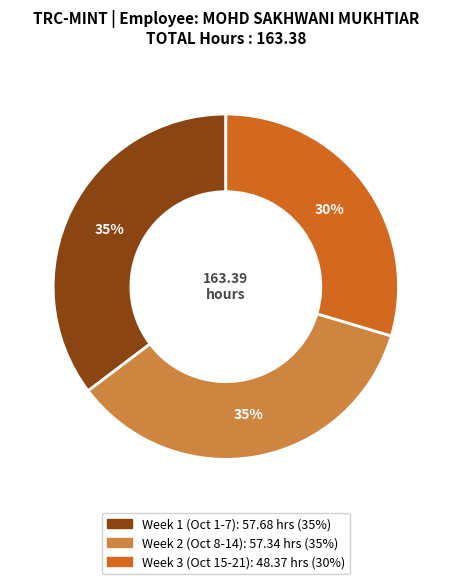

Is there a majority slice in this chart?

No